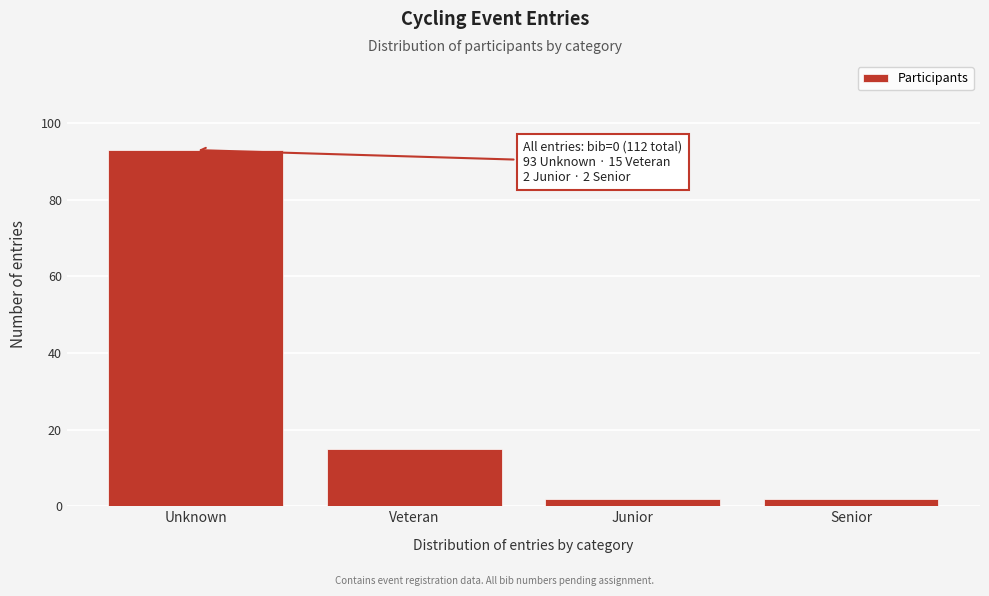

Reading right to left, extract all data points from this chart.

2	2	15	93